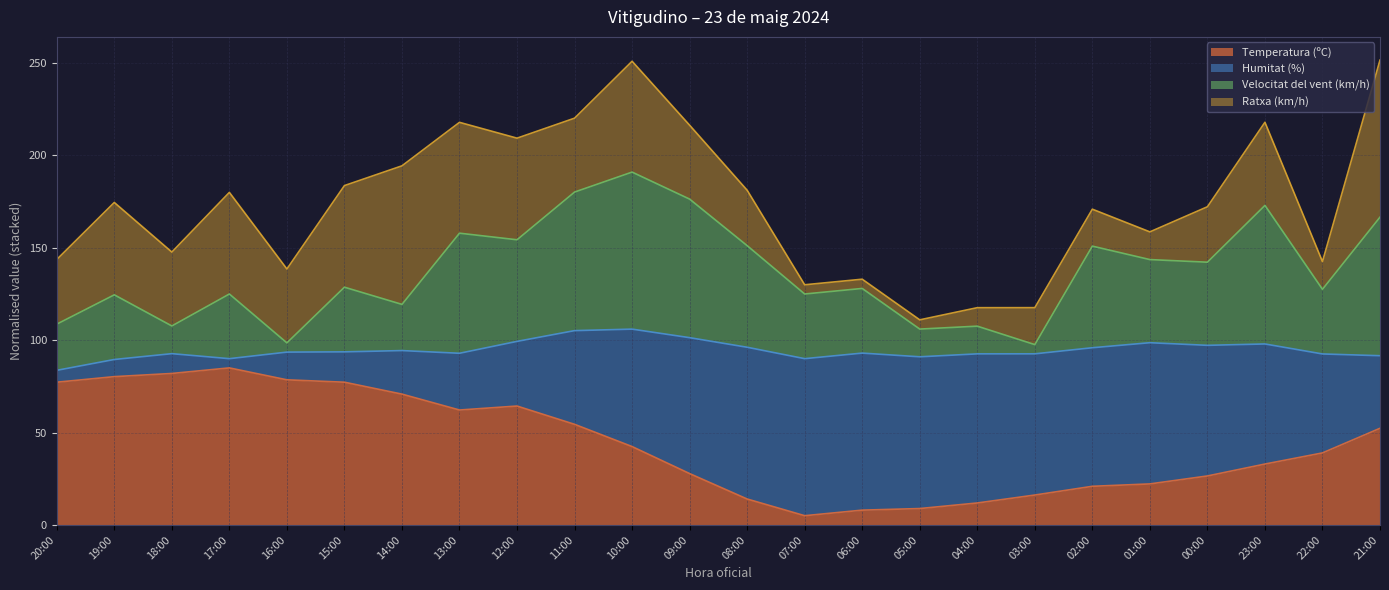

How many values in the Velocitat del vent (km/h) series exceed 128?

13